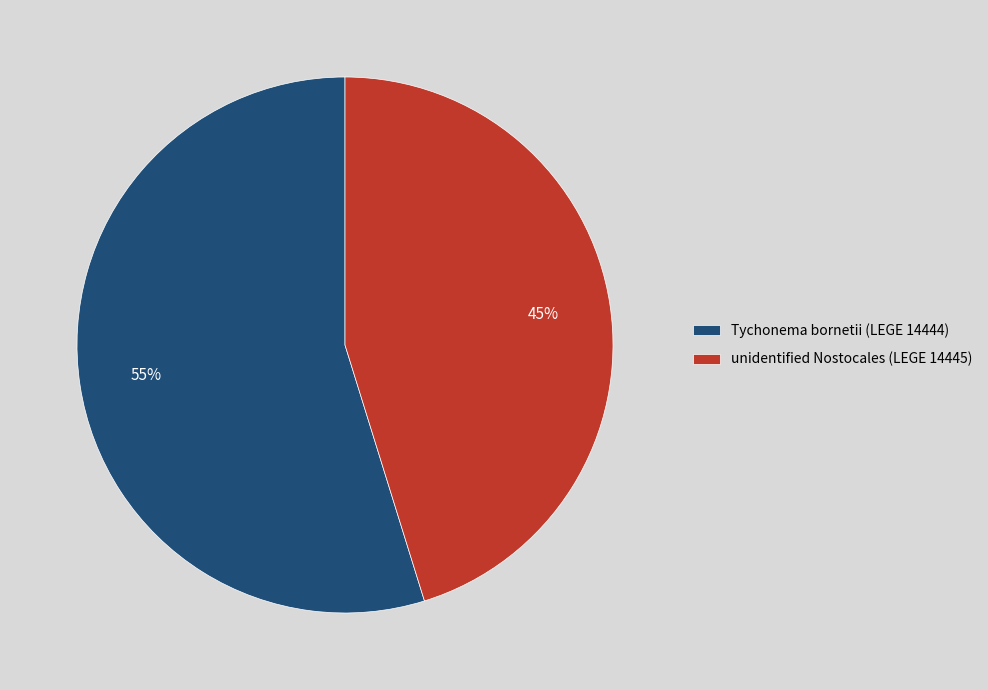

The Tychonema bornetii (LEGE 14444) slice represents 69% of the pie. True or false?

False